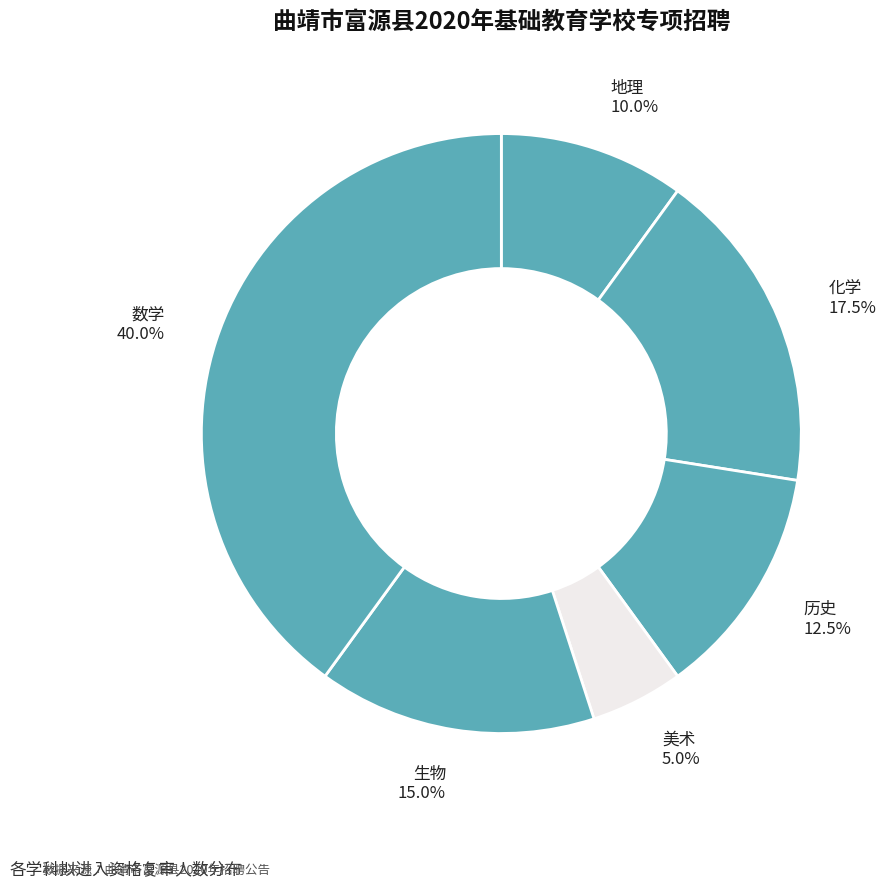

What percentage do 历史 and 地理 together represent?

22.5%